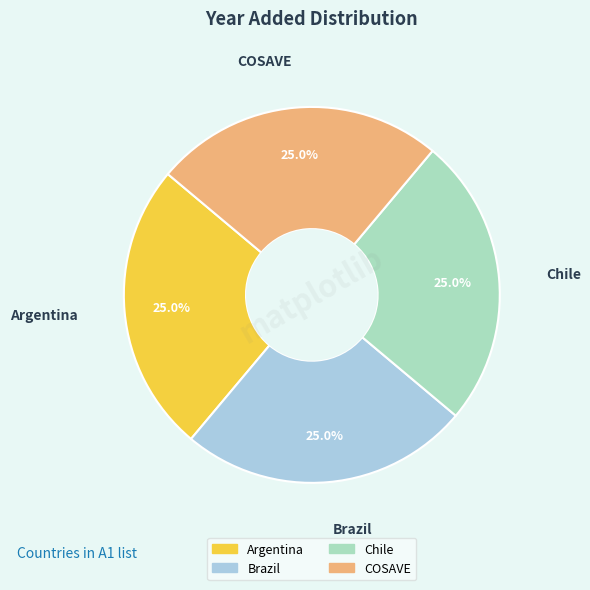

How many slices are in this pie chart?

4